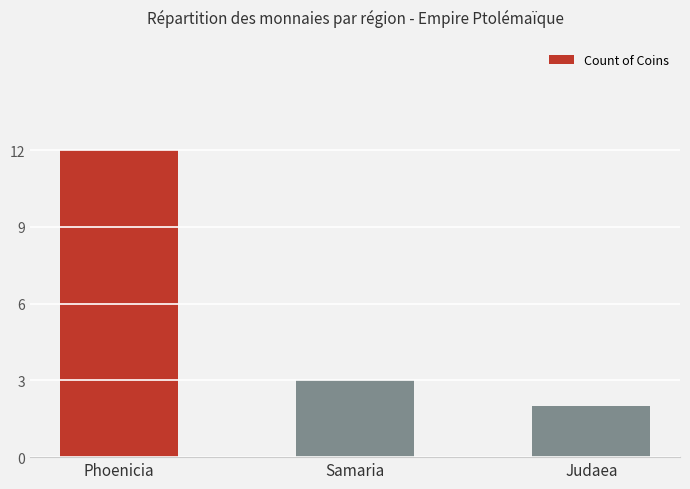

Does the chart contain any negative values?

No